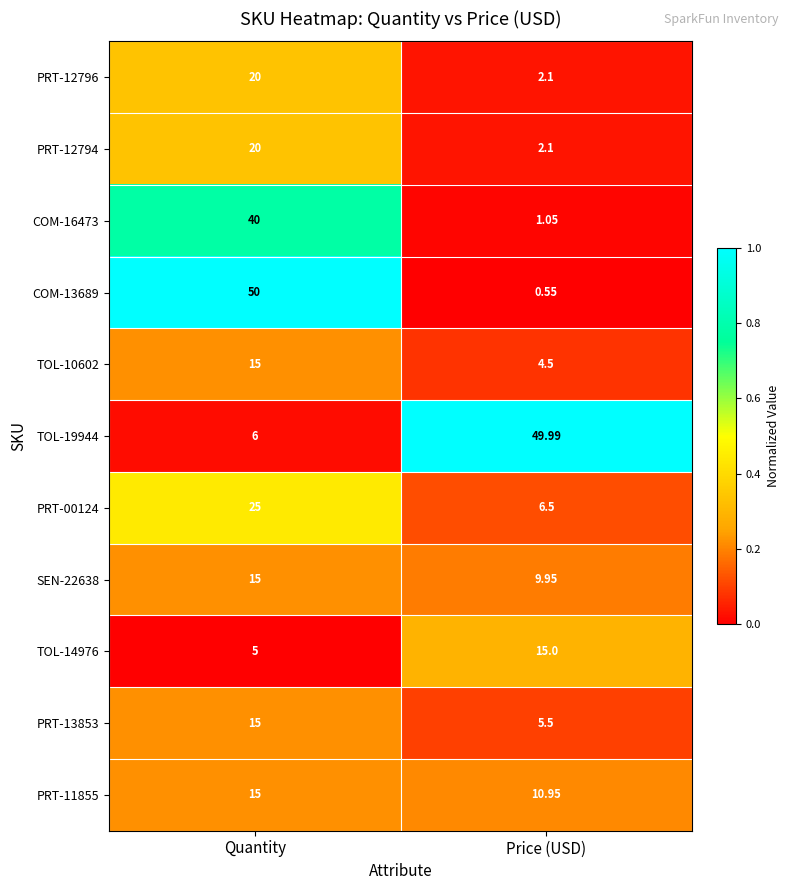

At which label does TOL-19944 first exceed 49?

Price (USD)